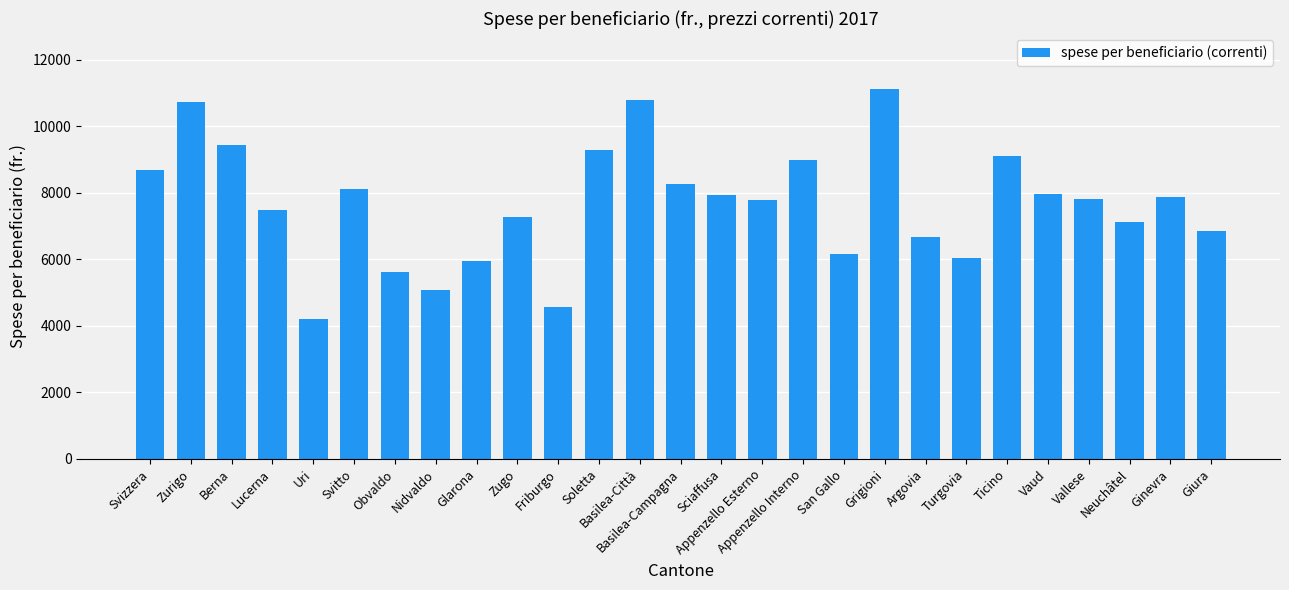

What is the label of the 17th bar from the left?

Appenzello Interno